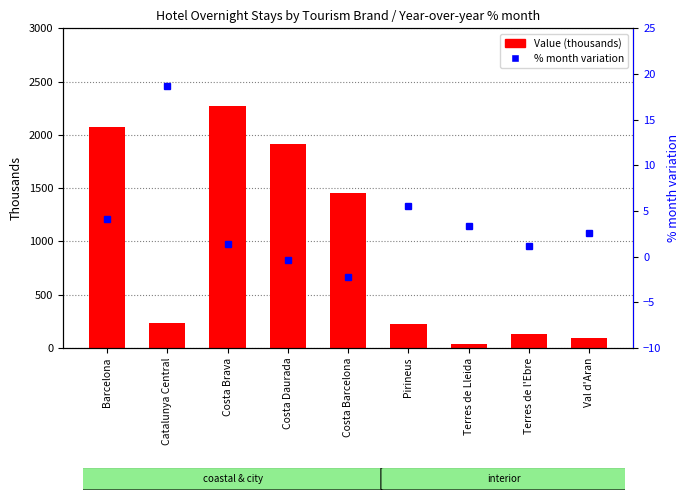

What is the difference between the maximum and second lowest values in the Value (thousands) series?

2172.1